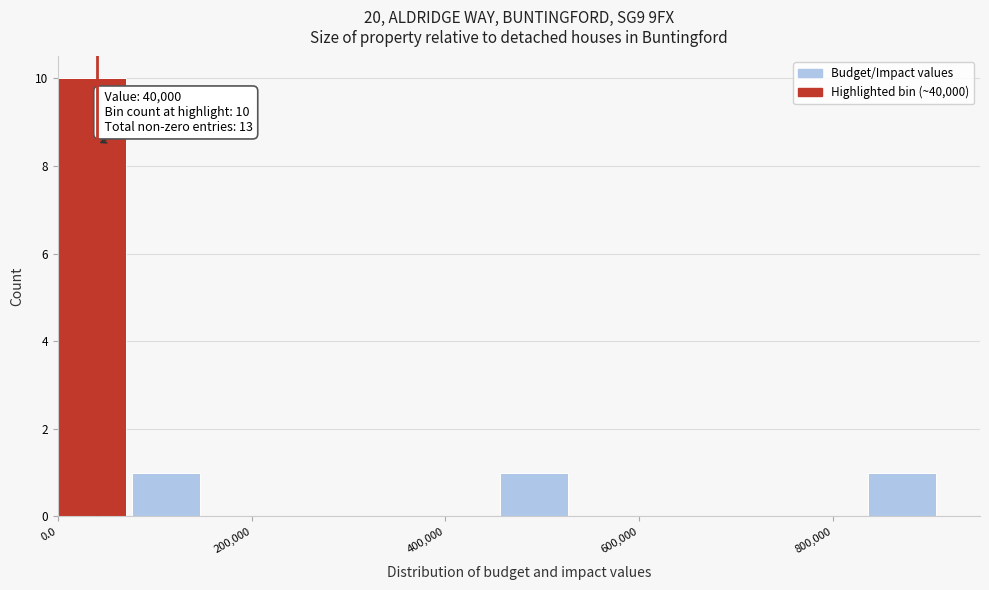

Read against the x-axis, roughly where is the centre of the tallest bar?

40000